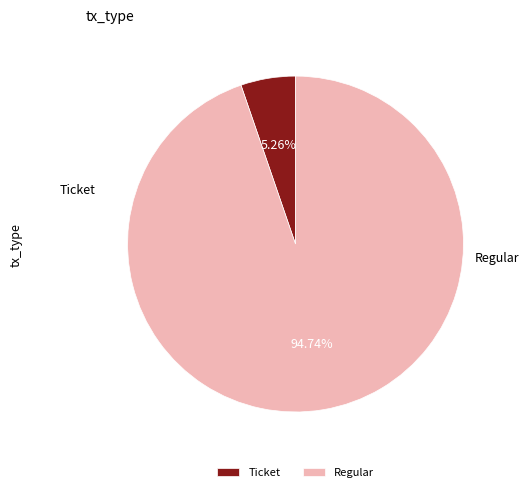

Is it true that Regular is 99% of the pie?

False